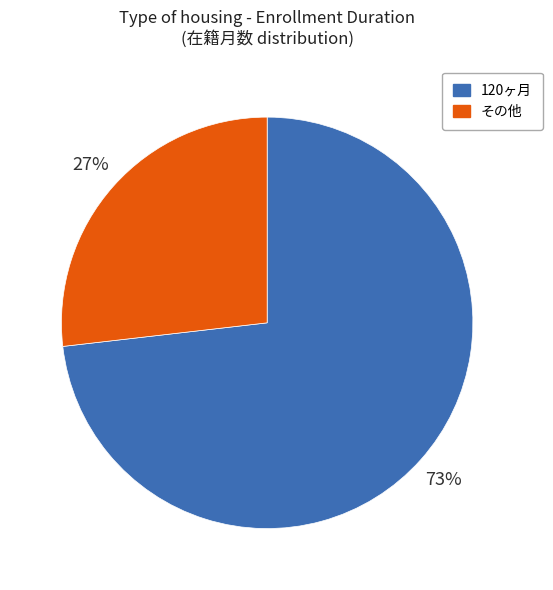

To the nearest percent, what is the average slice percentage?

50%